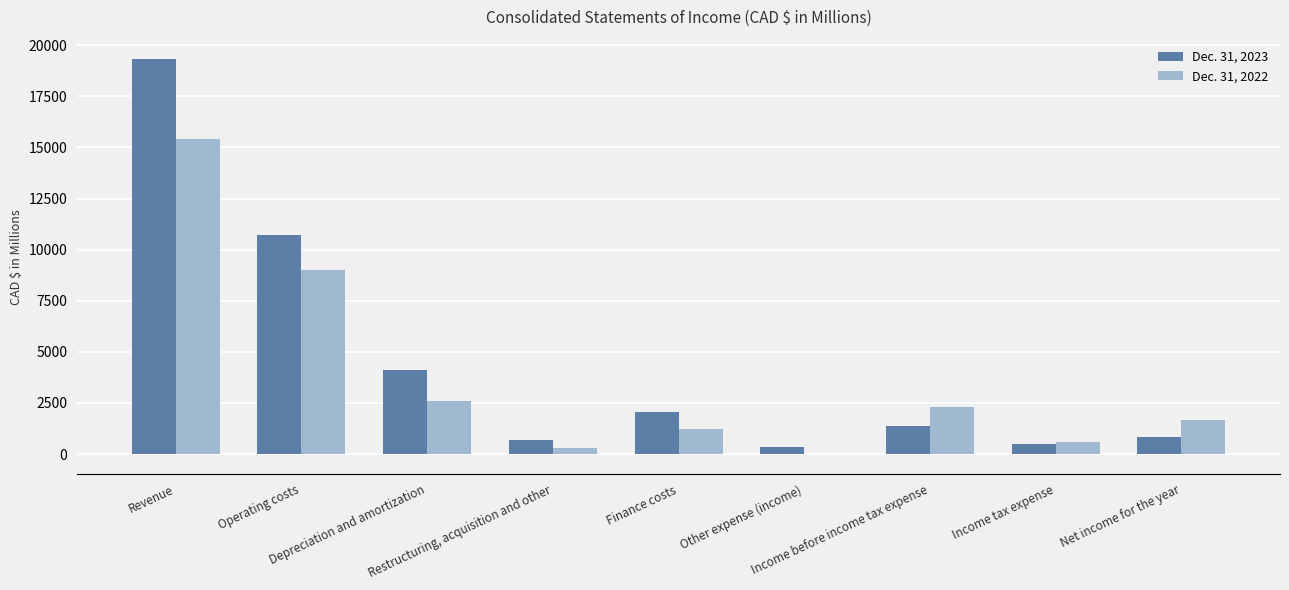

How many groups of bars are there?

9